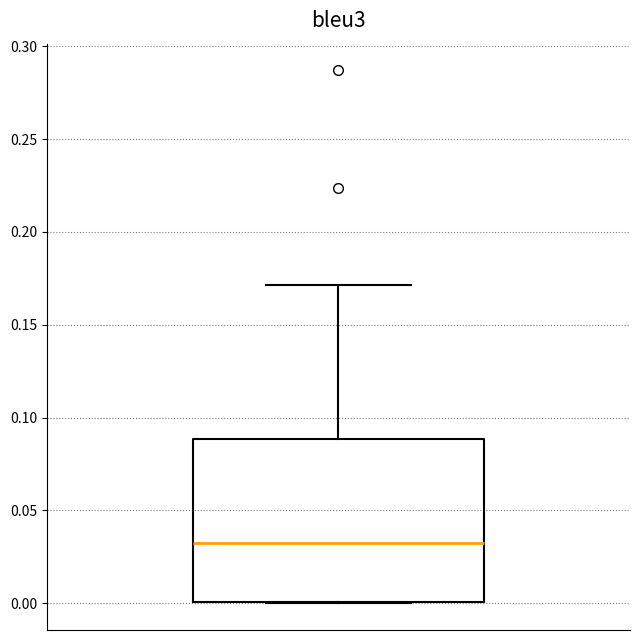

Transcribe this box plot: give where the median line is, the range the box spans, and where the two whiskers end, as read against the y-axis. The values are not printed on the chart, so give them approximately, as read against the axis.

median 0.03, box 0.00 to 0.09, whiskers 0.00 to 0.17